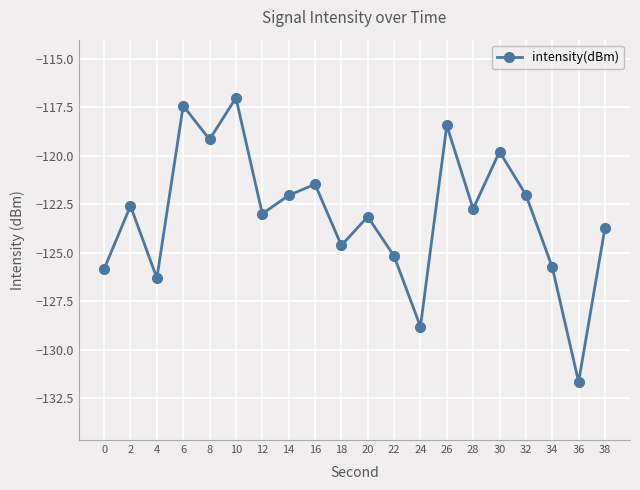

What is the value of the 9th point from the left?

-121.5